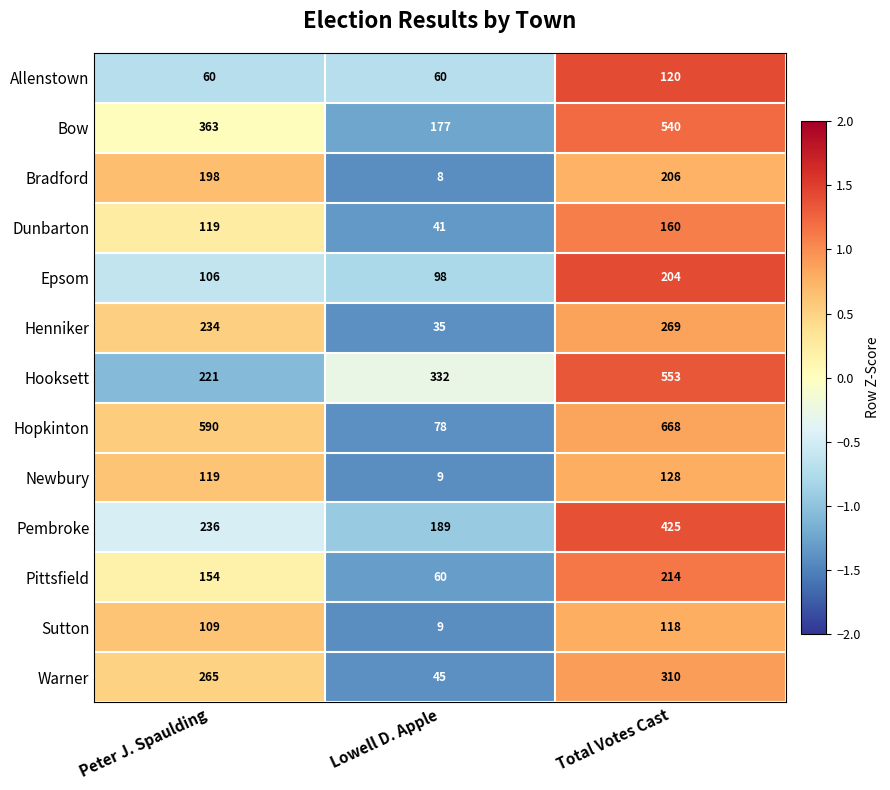

Count the number of data series in this chart.

13